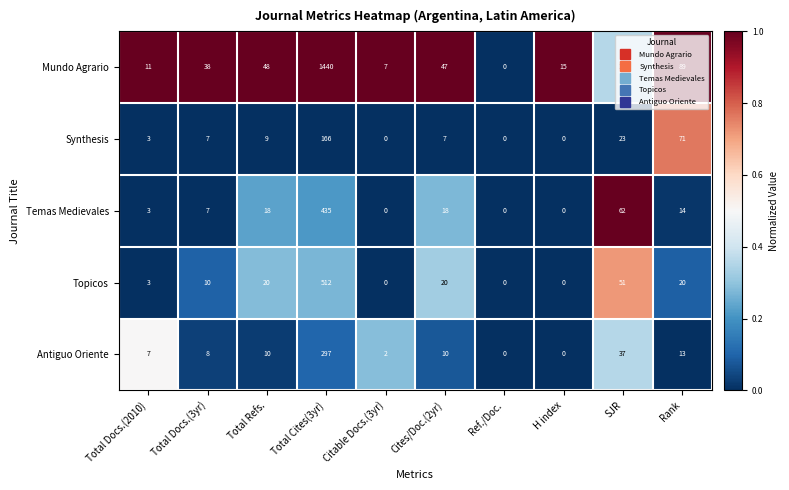

Which category has the highest value across all series?

Total Cites(3yr)